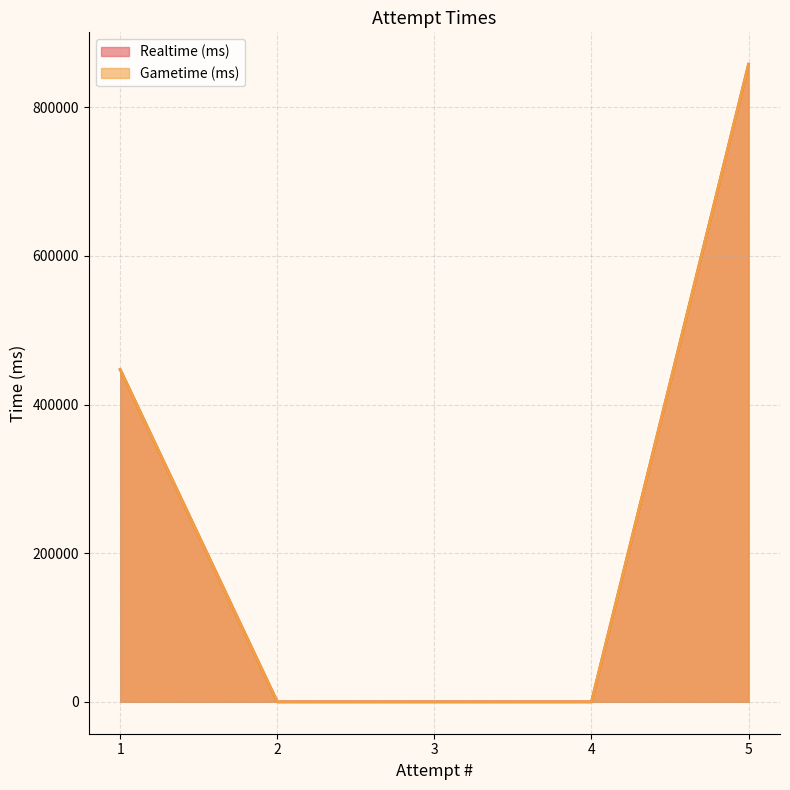

True or false: Realtime (ms) and Gametime (ms) intersect in this chart.

False